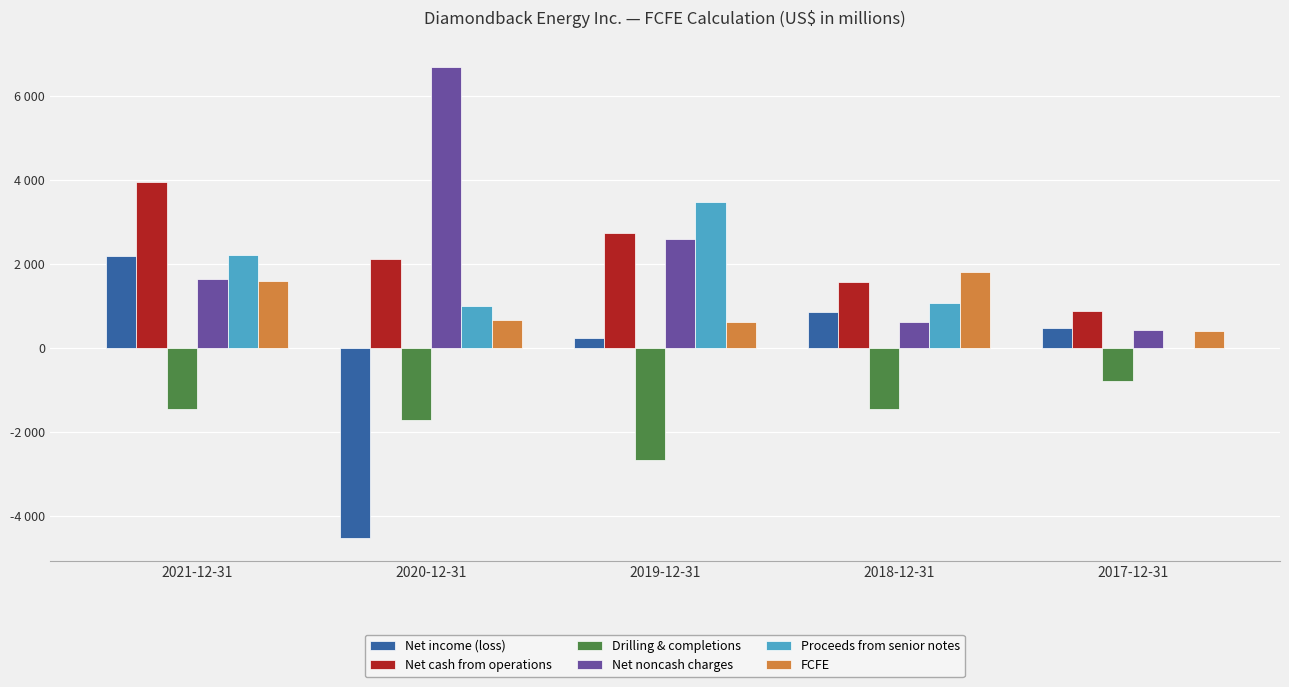

The value of FCFE at 2019-12-31 is 823. True or false?

False